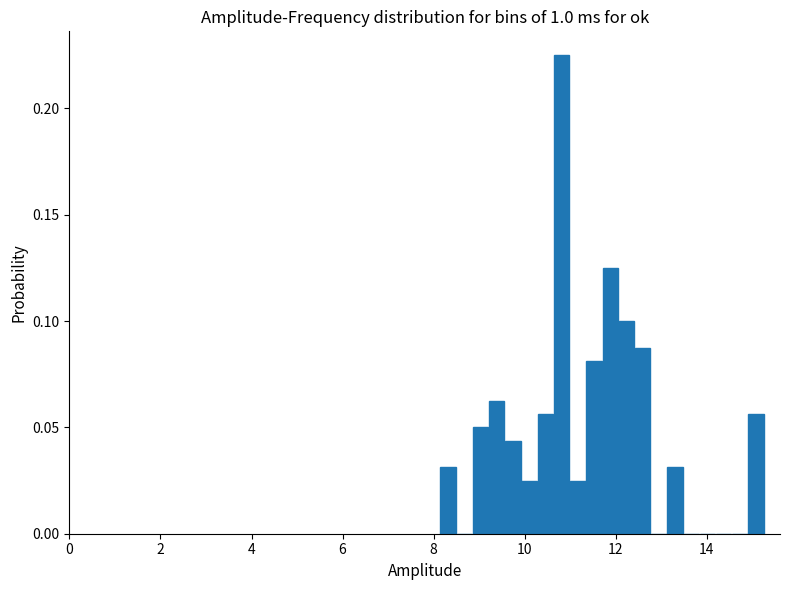

Read against the x-axis, roughly where is the centre of the tallest bar?

10.8